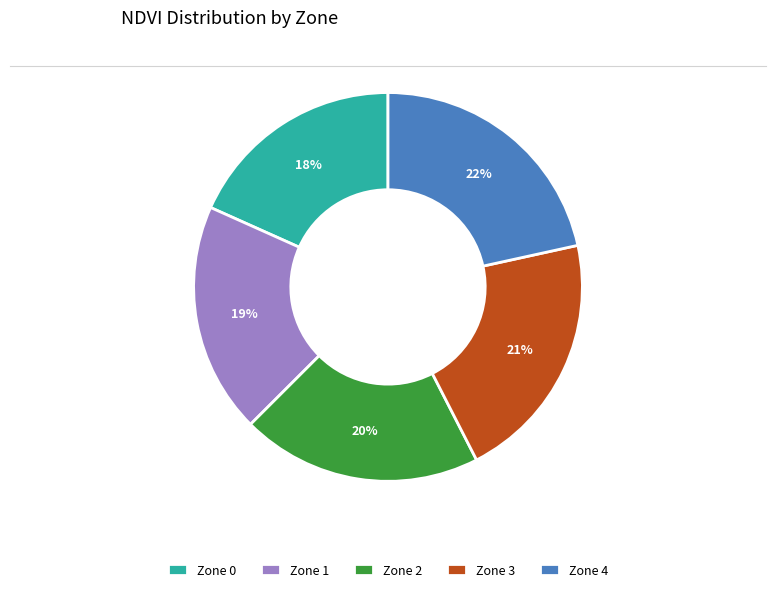

Between Zone 1 and Zone 2, which is larger?

Zone 2